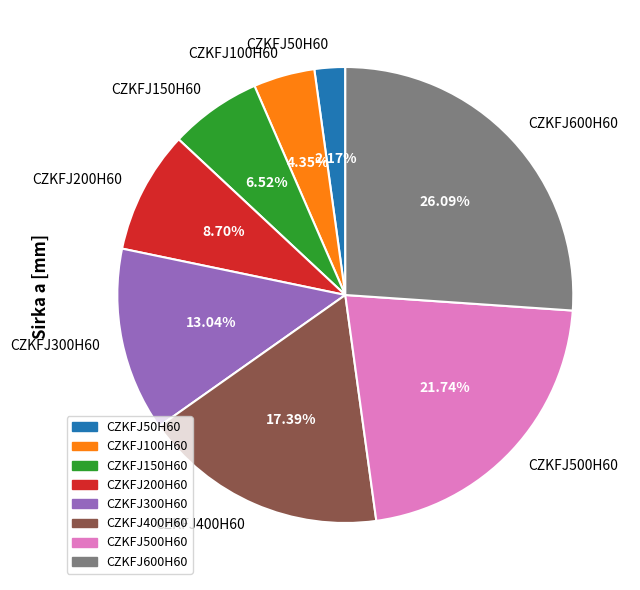

What percentage is the CZKFJ200H60 slice, to the nearest percent?

9%